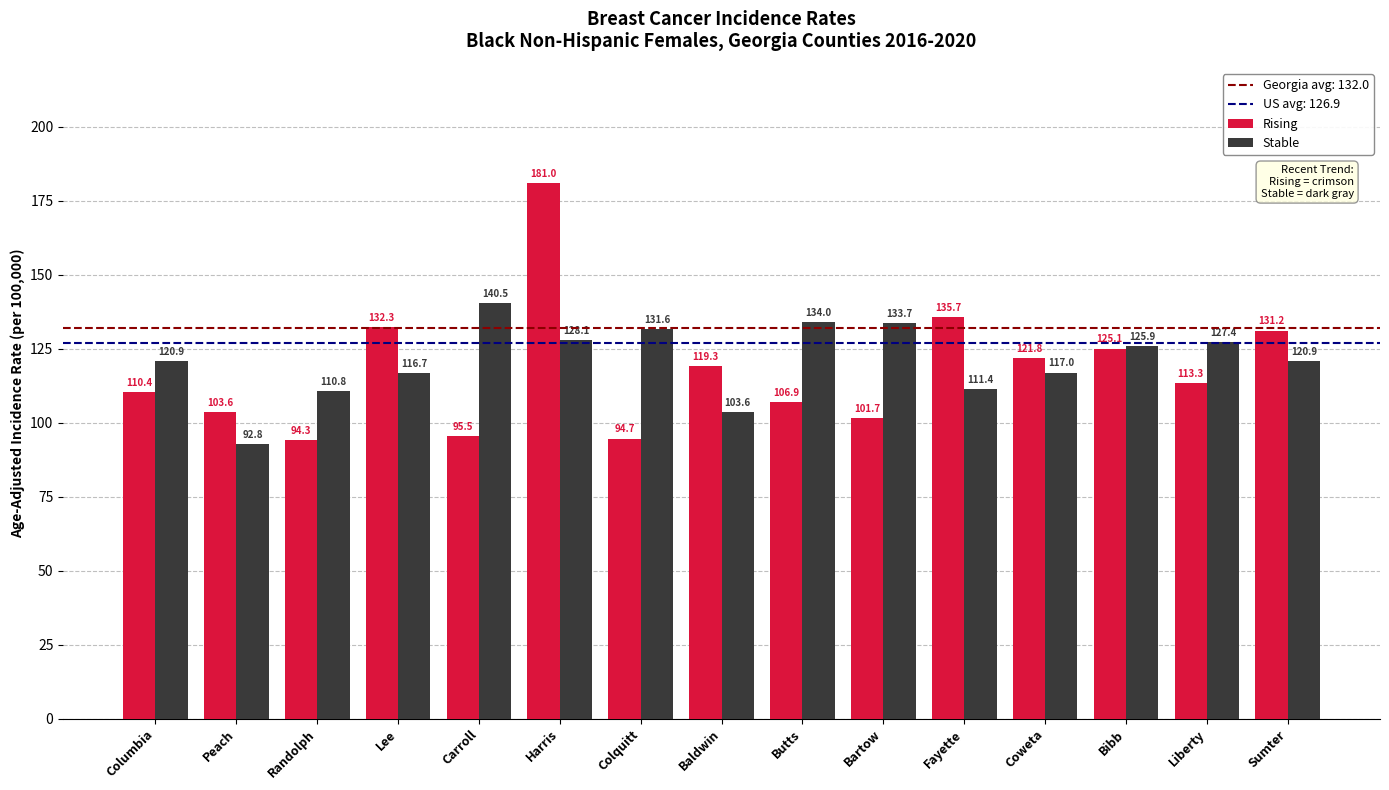

Reading left to right, transcribe all the data shown in this chart.

Rising: Columbia=110.4	Peach=103.6	Randolph=94.3	Lee=132.3	Carroll=95.5	Harris=181.0	Colquitt=94.7	Baldwin=119.3	Butts=106.9	Bartow=101.7	Fayette=135.7	Coweta=121.8	Bibb=125.1	Liberty=113.3	Sumter=131.2
Stable: Columbia=120.9	Peach=92.8	Randolph=110.8	Lee=116.7	Carroll=140.5	Harris=128.1	Colquitt=131.6	Baldwin=103.6	Butts=134.0	Bartow=133.7	Fayette=111.4	Coweta=117.0	Bibb=125.9	Liberty=127.4	Sumter=120.9